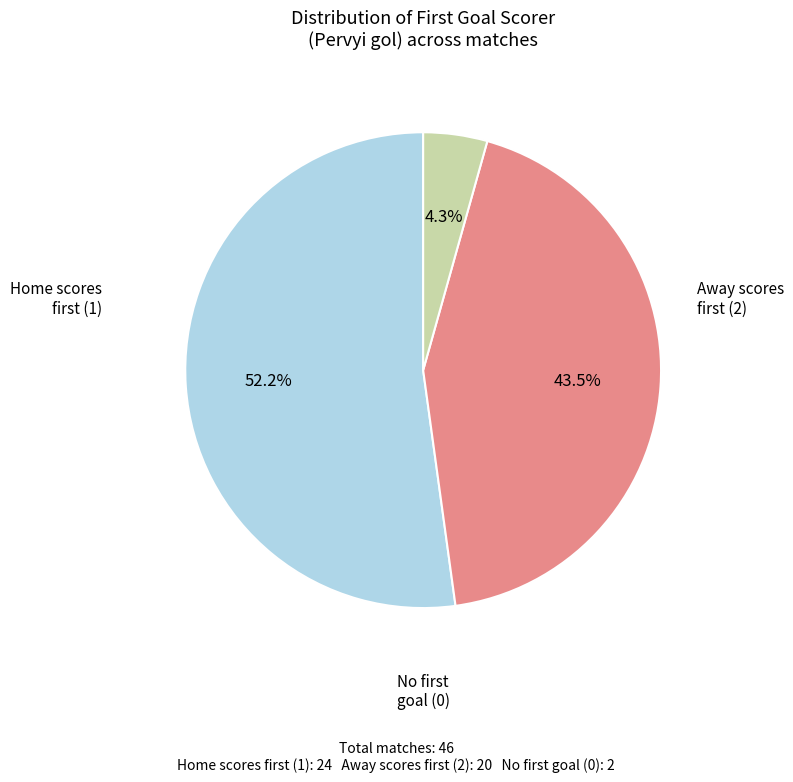

Is there a majority slice in this chart?

Yes